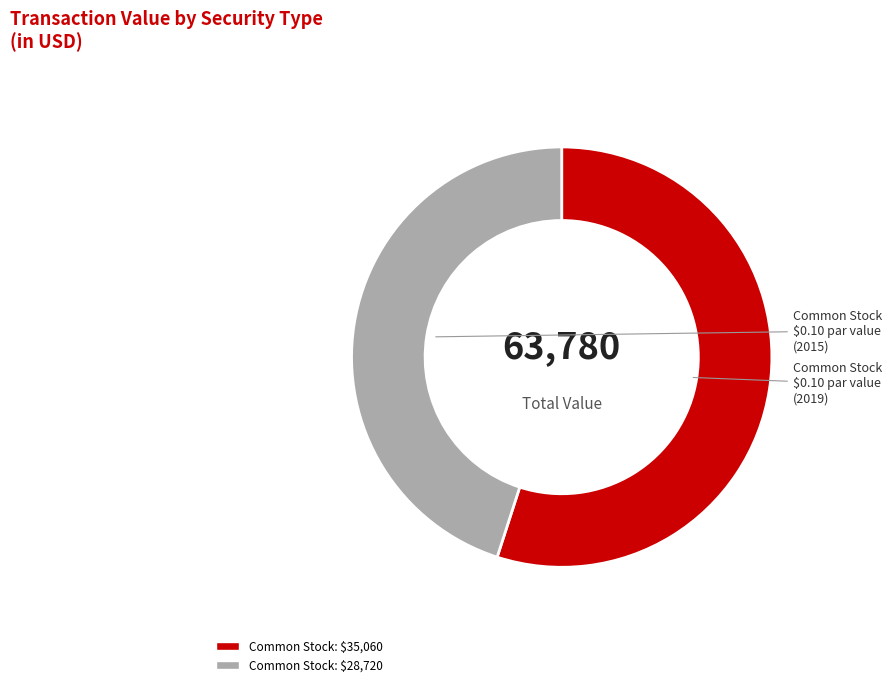

How many segments does this pie chart have?

2